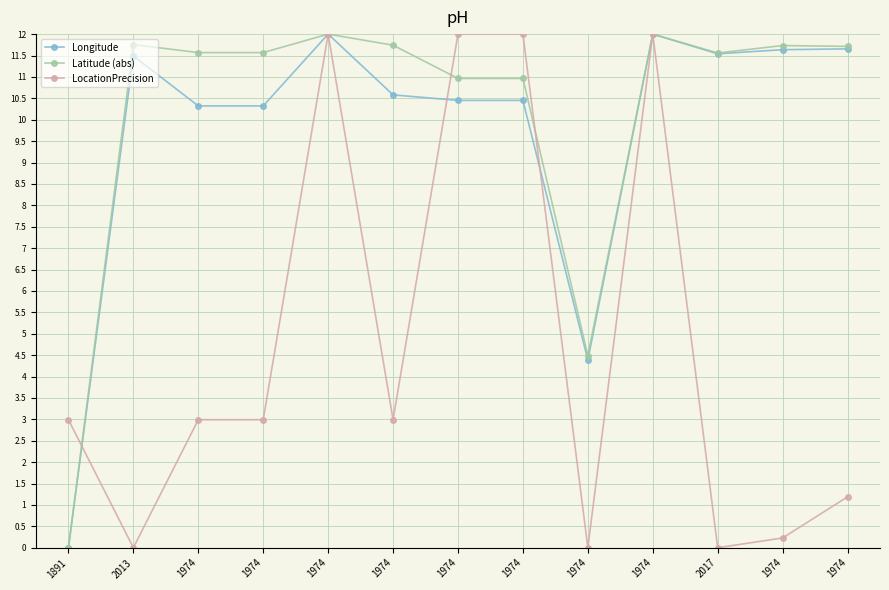

At which label is LocationPrecision closest to 6?

1891